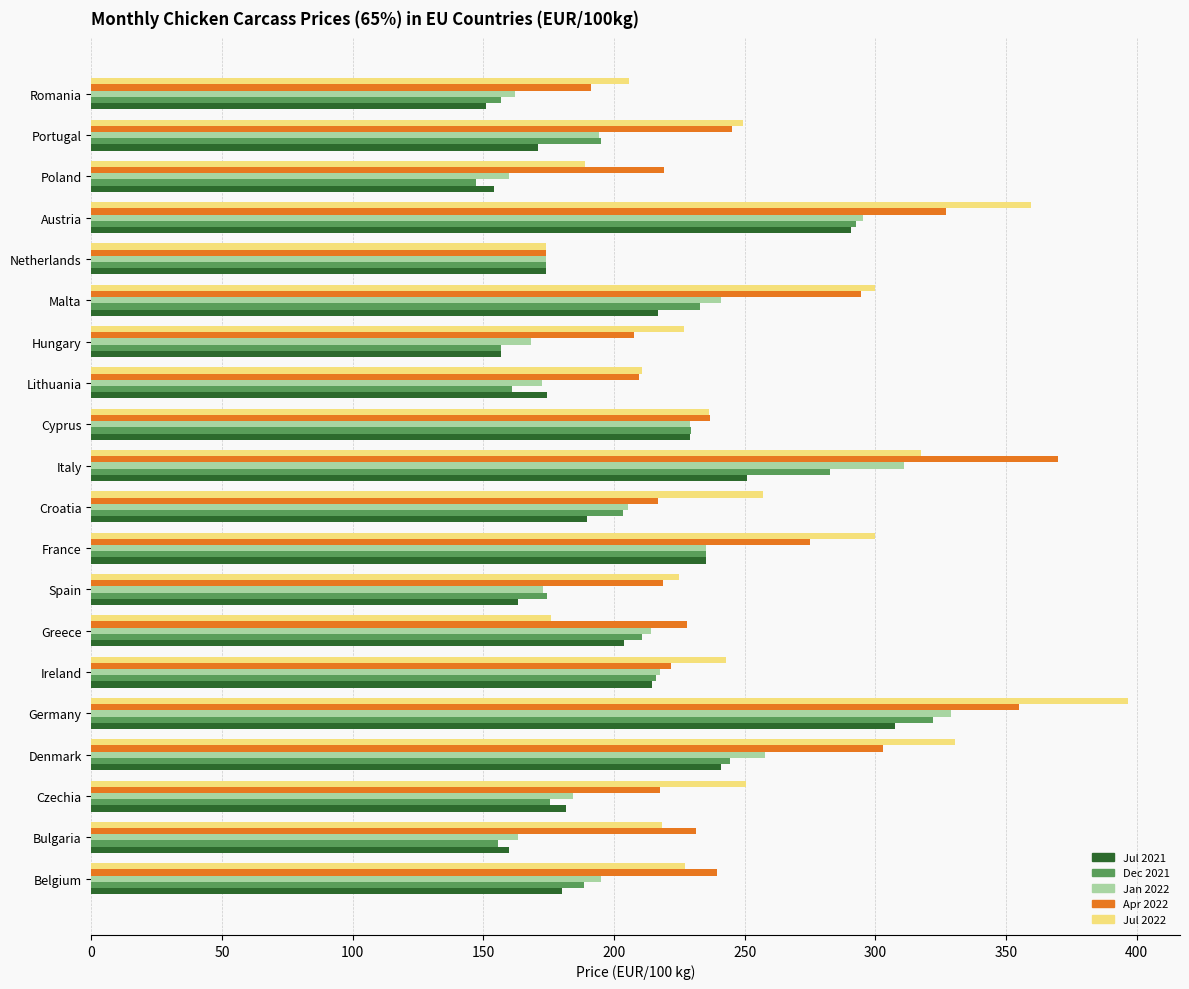

Which label corresponds to the largest value in the chart?

Germany